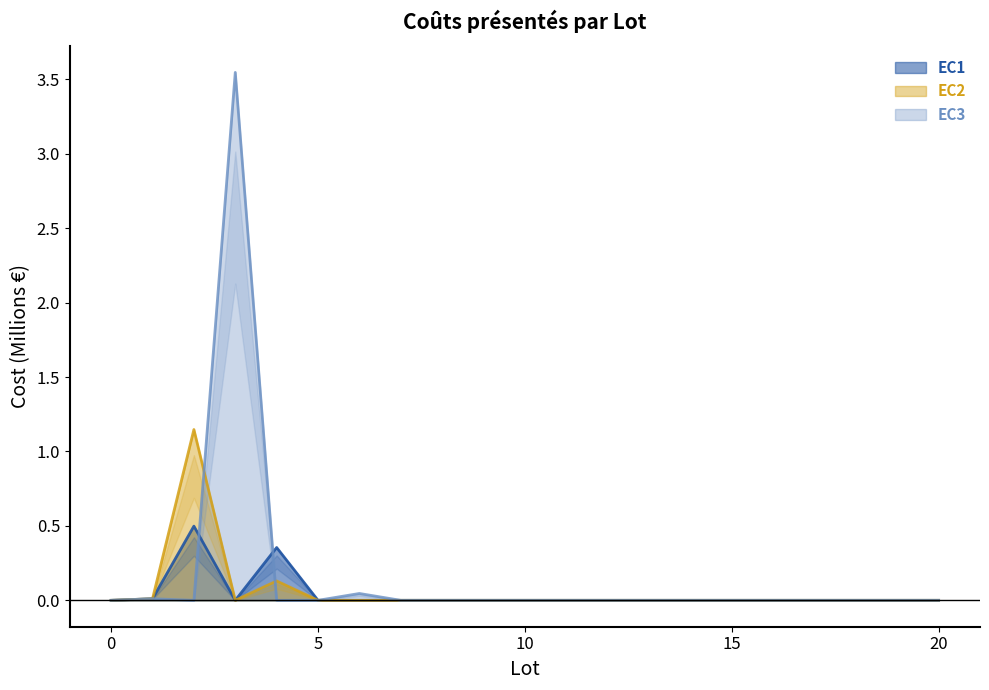

The EC2 series shows 0.0 at 9. True or false?

True